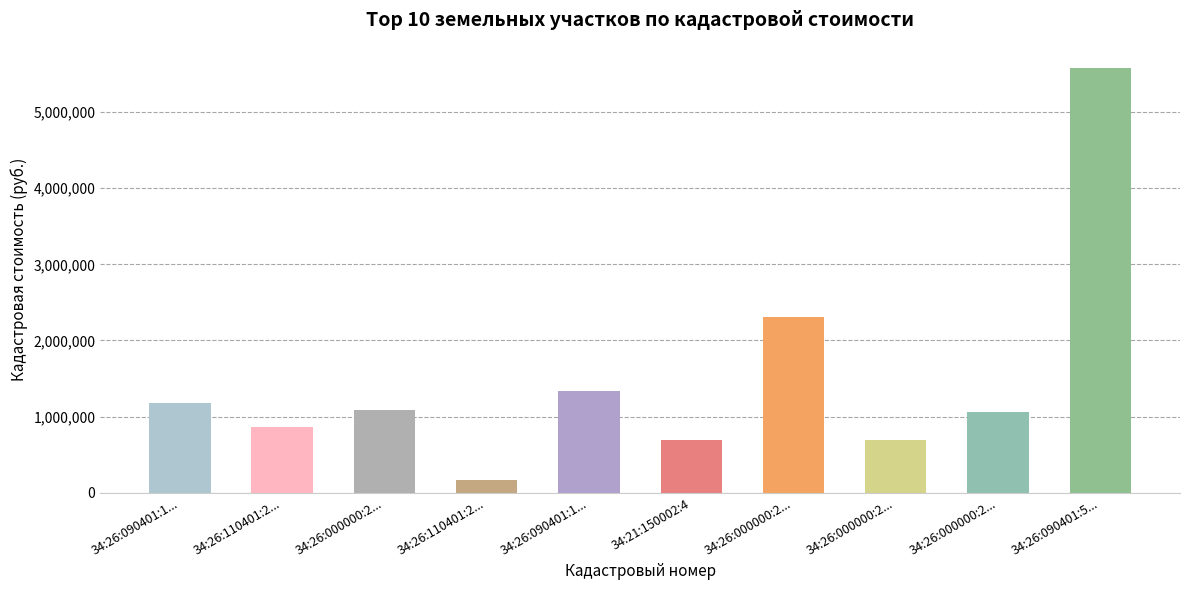

Between 34:26:000000:2... and 34:26:000000:2..., which is larger?

34:26:000000:2...